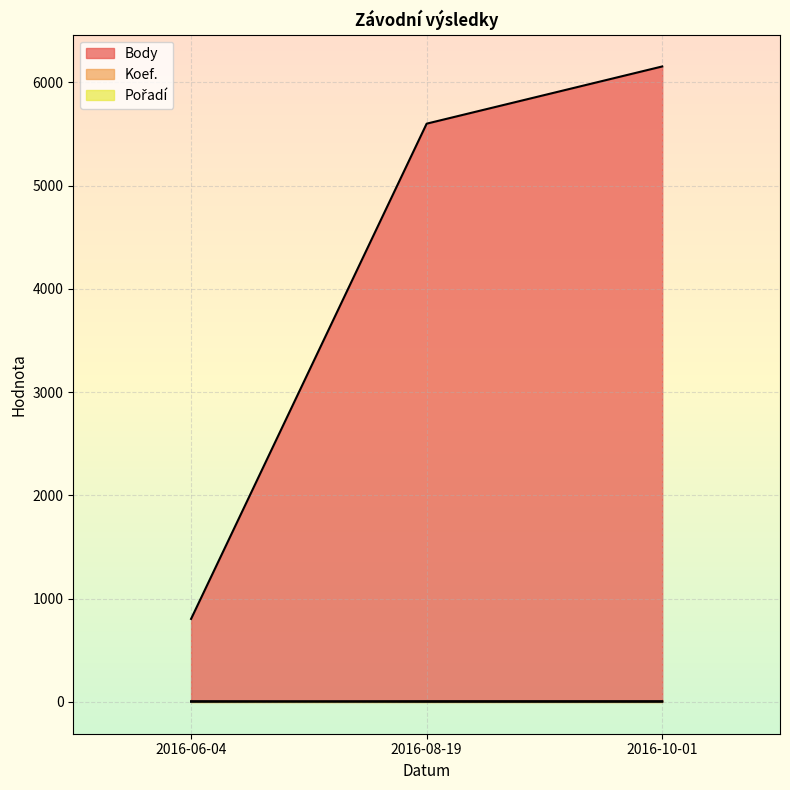

Which series has the largest range (max minus min)?

Body